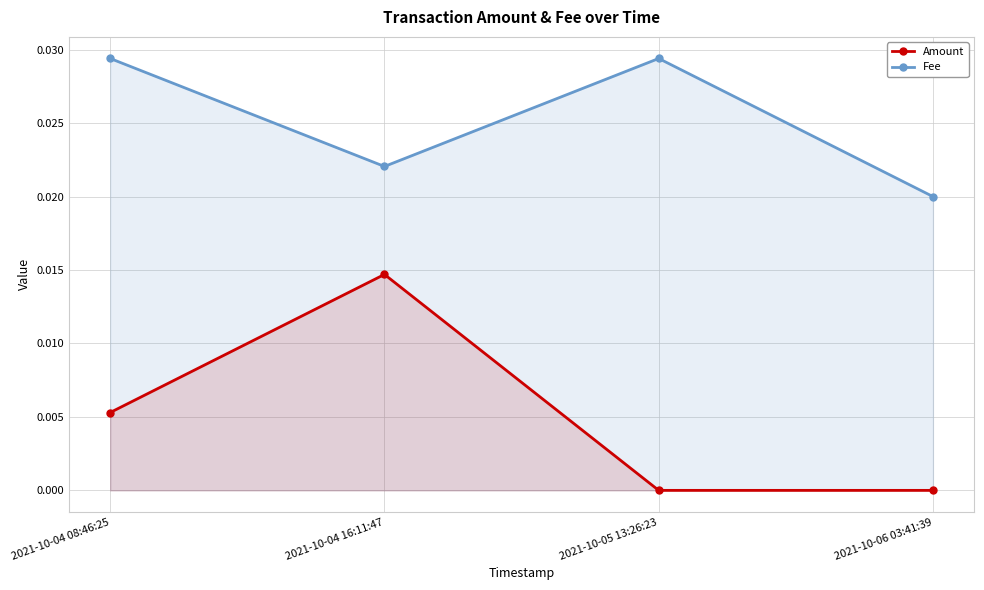

True or false: Fee has a value of 0.0 at 2021-10-04 08:46:25.

False